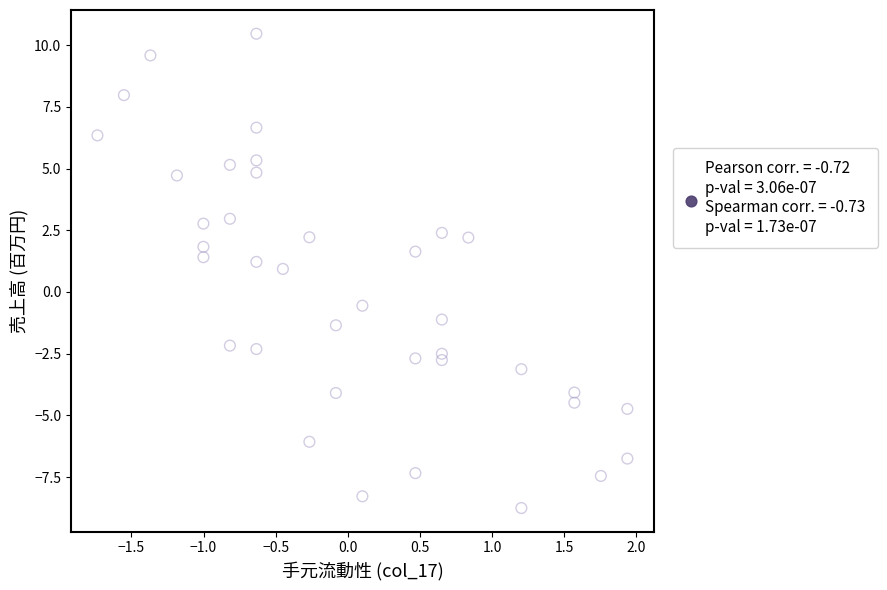

What is the range of X values (max minus min)?

3.7